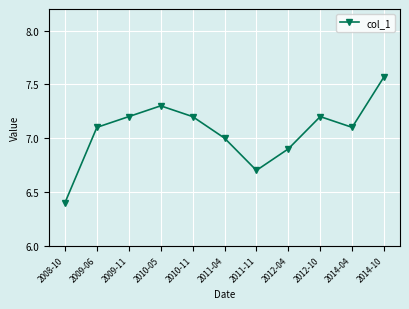

The chart shows a value of 7.0 at 2011-04. True or false?

True